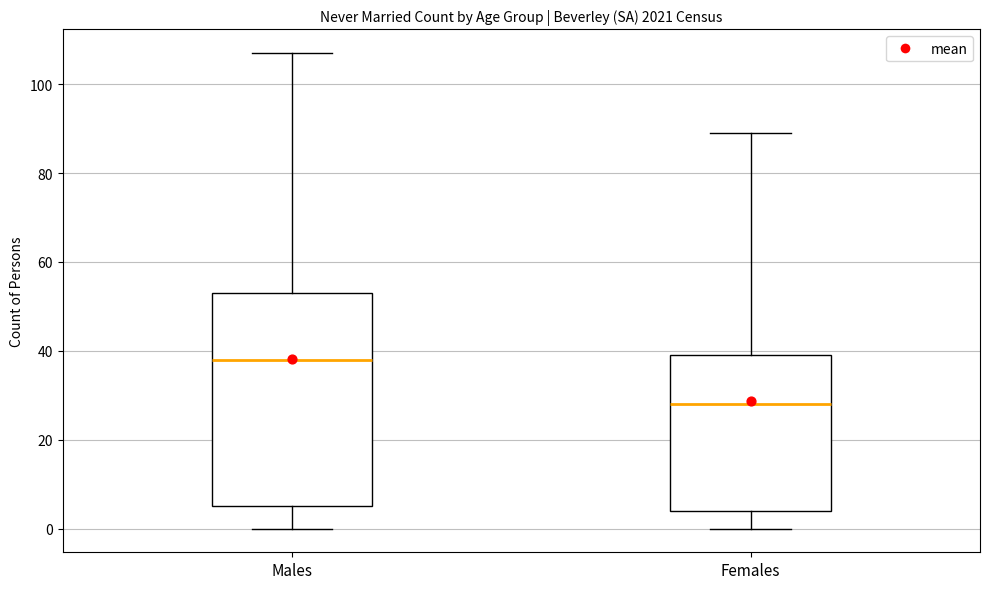

Reading left to right, read every box against the y-axis: the position of its median line, the range the box covers, and the ends of its whiskers. The values are not printed on the chart, so give them approximately, as read against the axis.

Males: median 38, box 6 to 54, whiskers 0 to 108
Females: median 28, box 4 to 40, whiskers 0 to 90